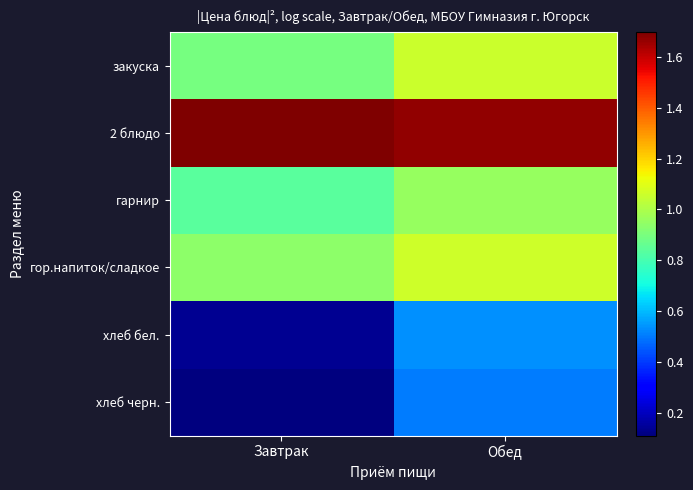

What is the total value across all series at Завтрак?

4.6